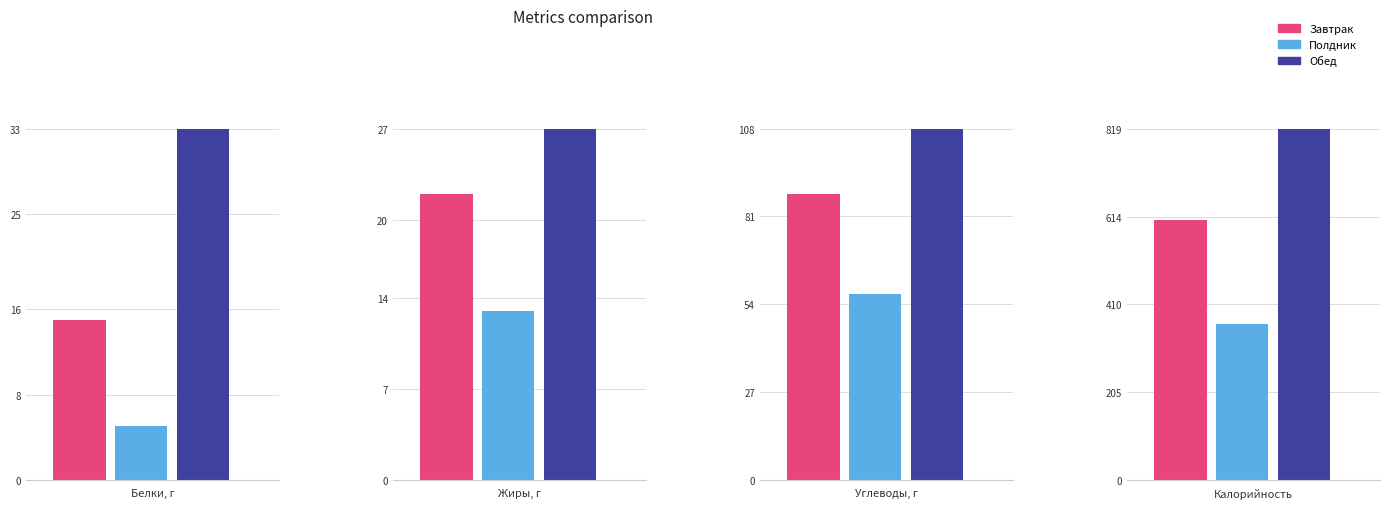

How many bars are there in each group?

3